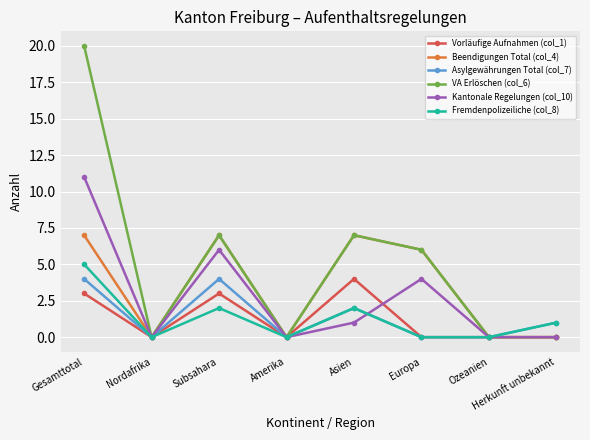

How many interior local peaks does the Fremdenpolizeiliche (col_8) series have?

2